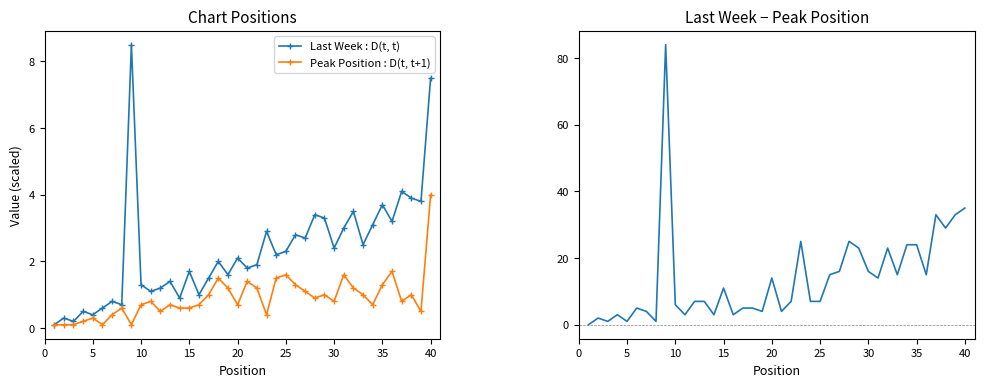

True or false: Peak Position : D(t, t+1) has more than 2 points higher than both neighbors.

True